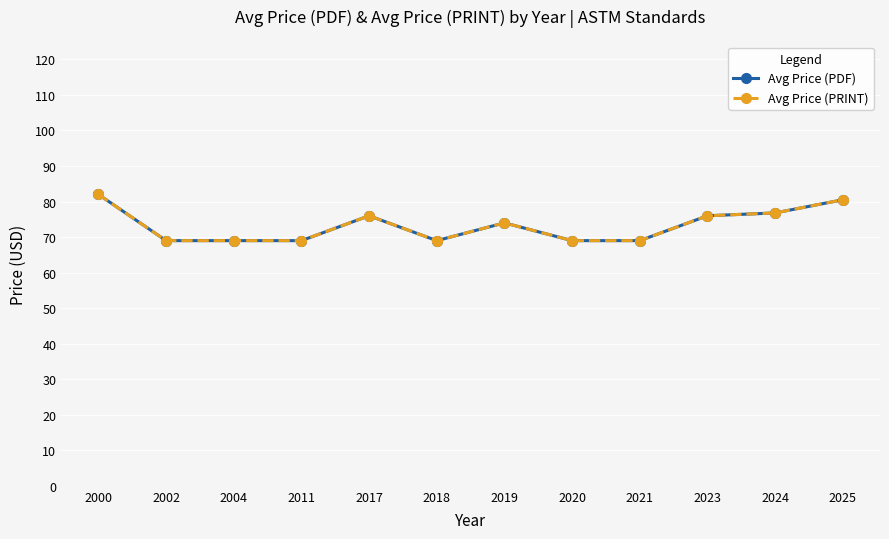

True or false: Avg Price (PDF) and Avg Price (PRINT) intersect in this chart.

False